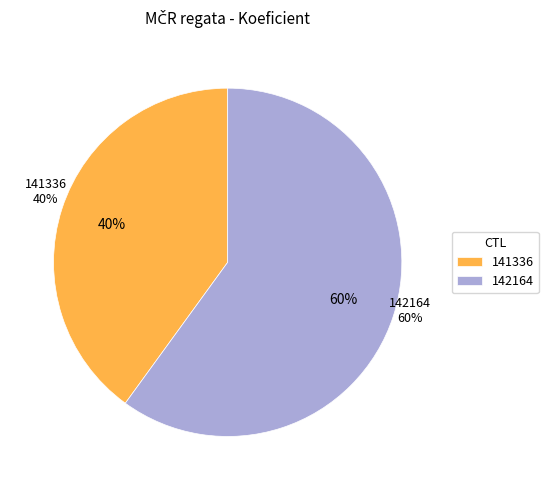

What portion of the pie excludes 142164?

40.0%